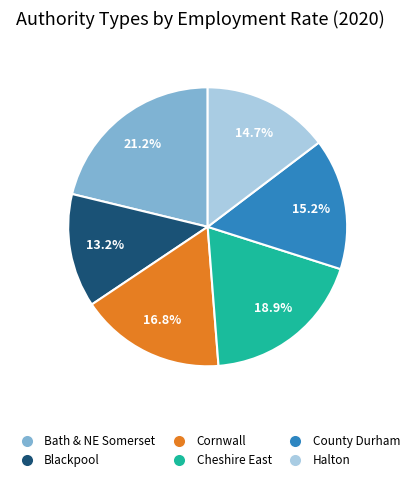

Is there a majority slice in this chart?

No